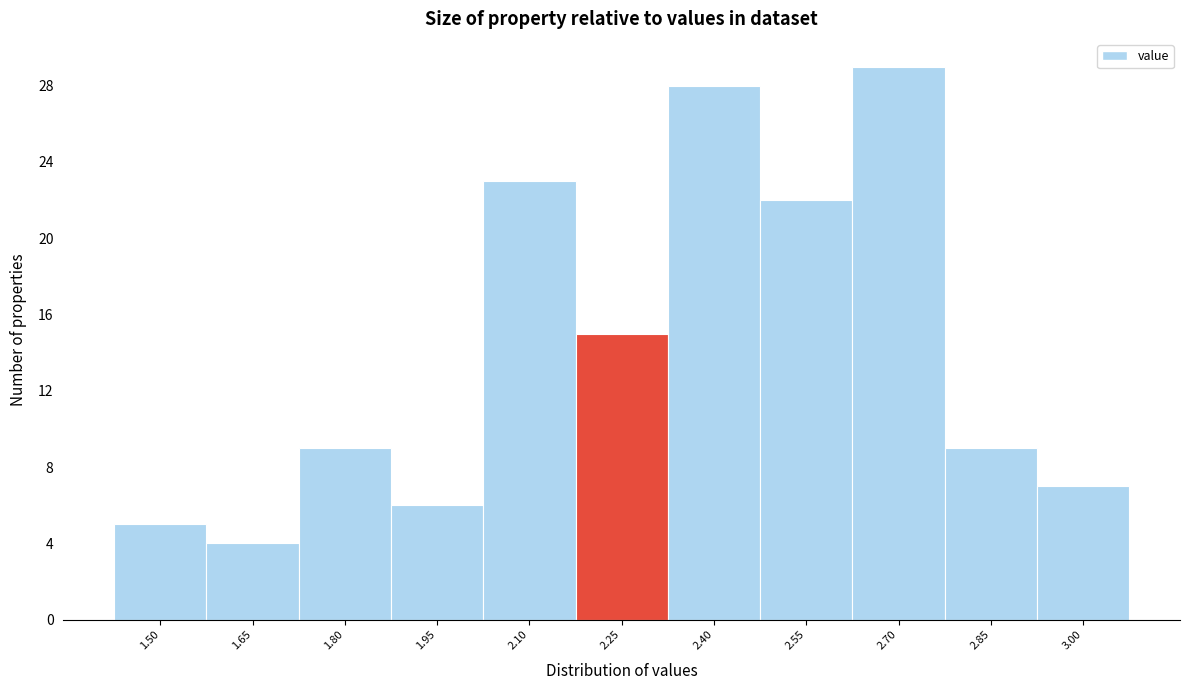

Reading left to right, extract all data points from this chart.

5	4	9	6	23	15	28	22	29	9	7